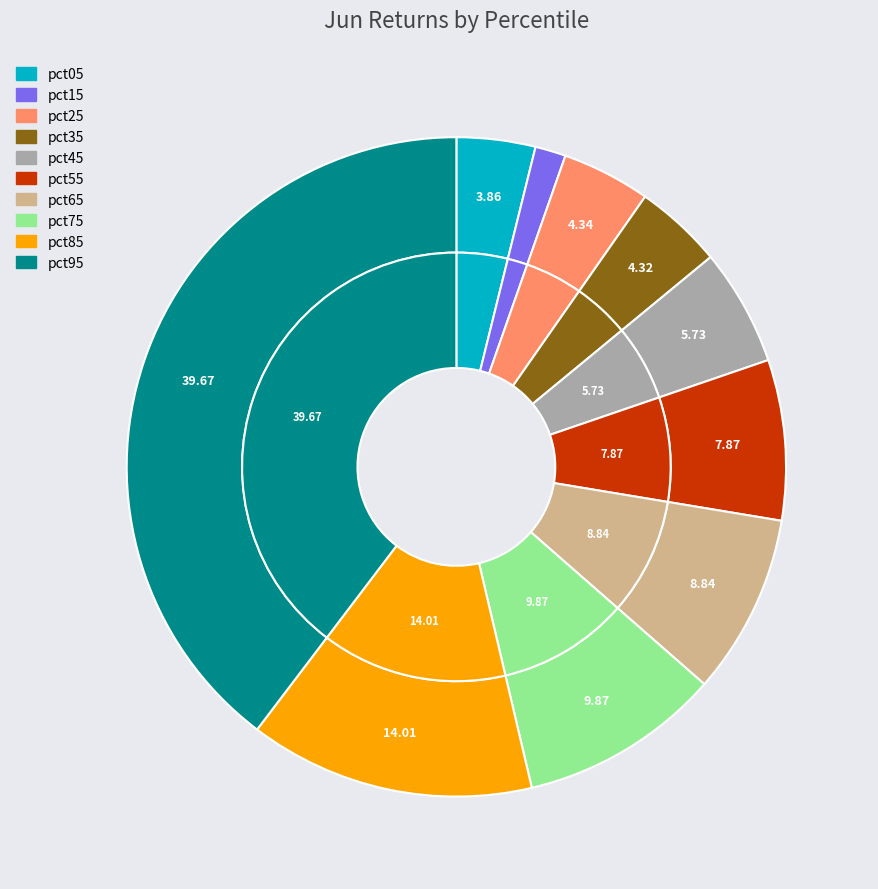

How many slices are in this pie chart?

10